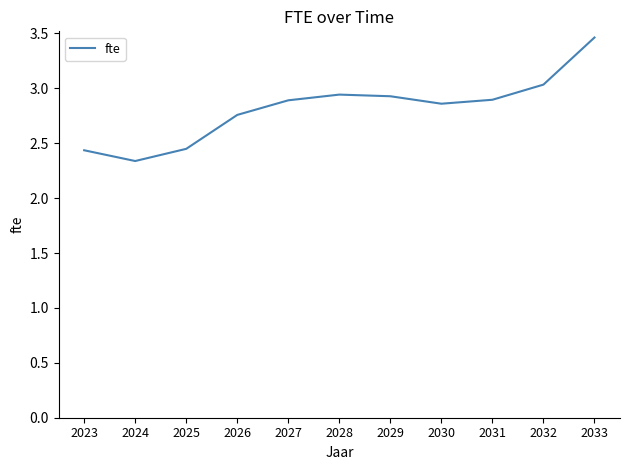

What is the difference between the values at 2028 and 2024?

0.6